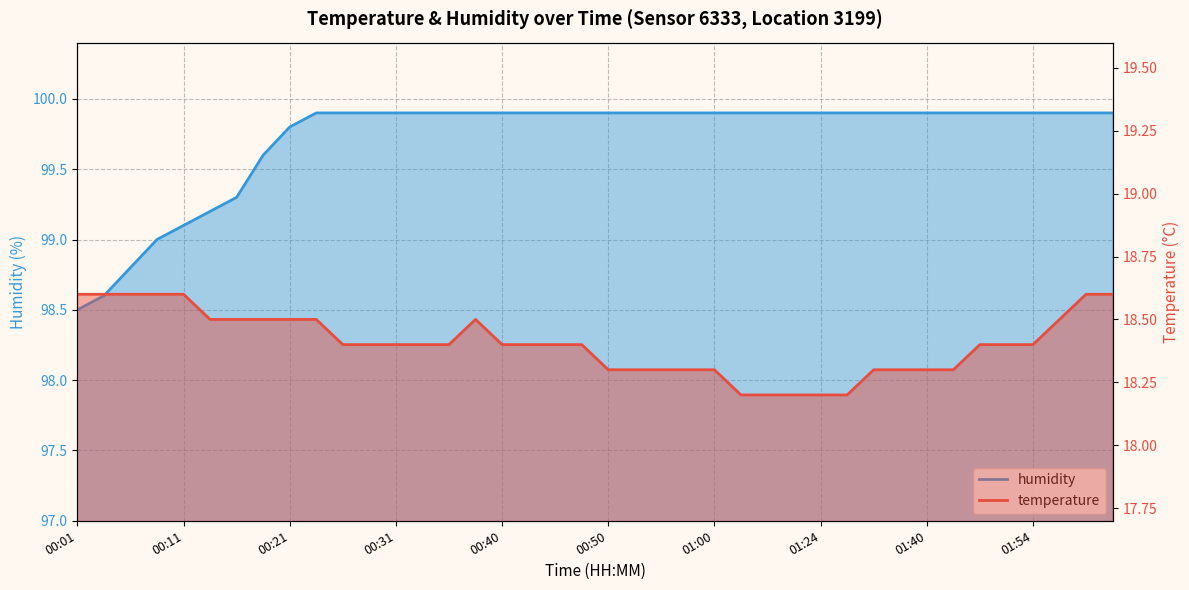

True or false: humidity has more than 1 points higher than both neighbors.

False